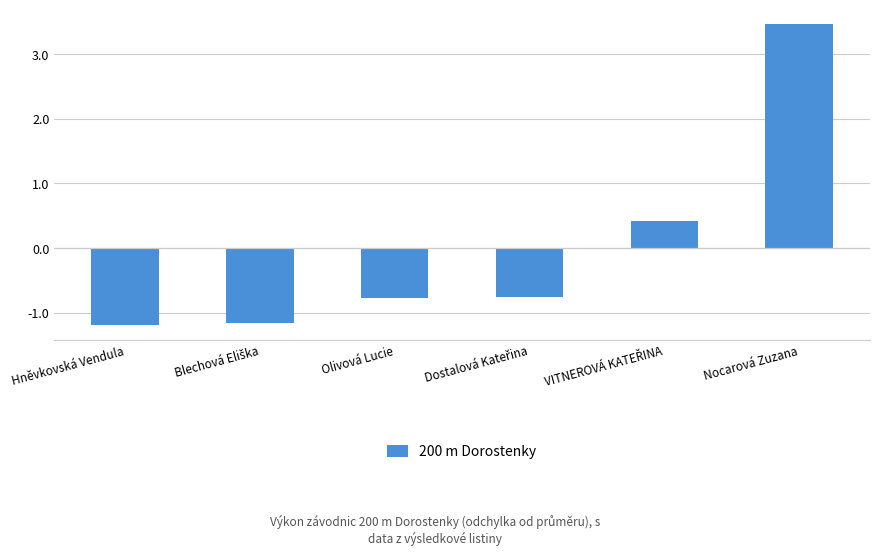

How many negative values are there?

4